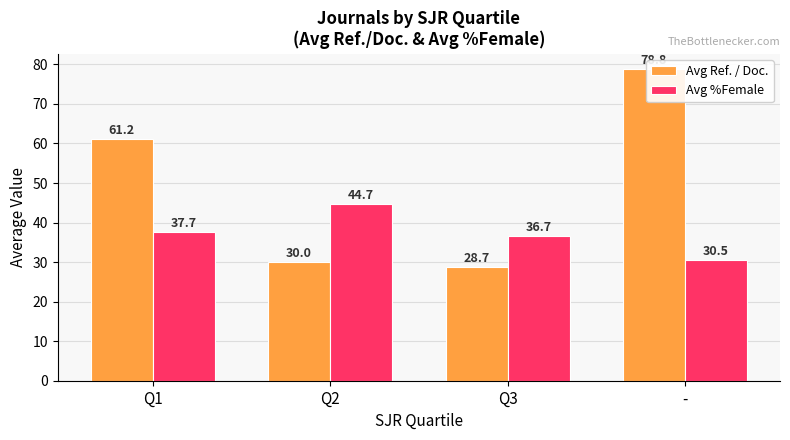

What is the label of the 1st bar from the left?

Q1